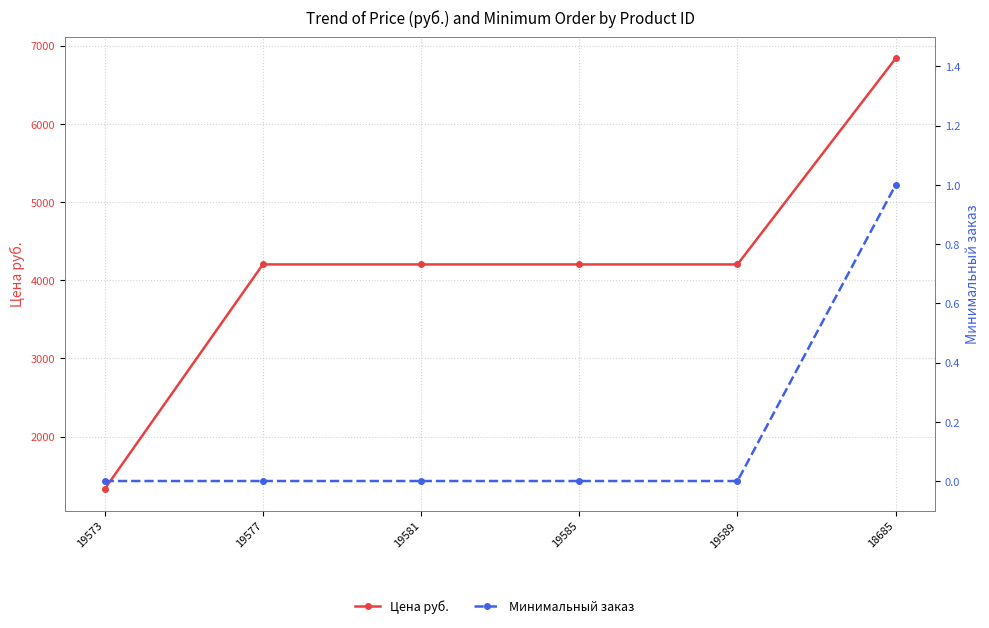

What is the label of the 6th point from the left?

18685